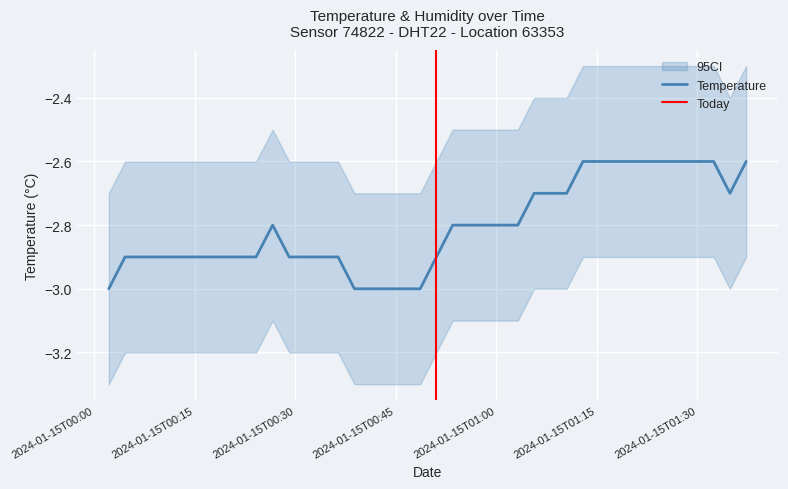

How many categories are shown in the chart?

40